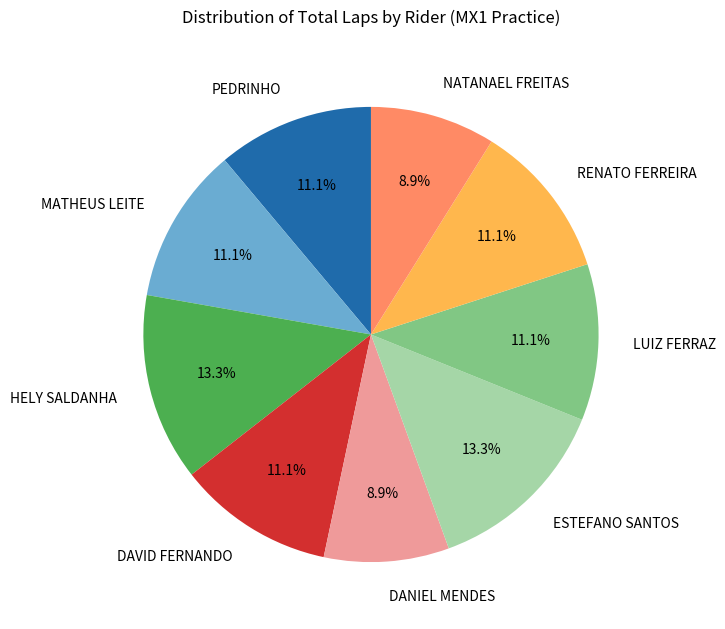

Which has a higher value, MATHEUS LEITE or HELY SALDANHA?

HELY SALDANHA